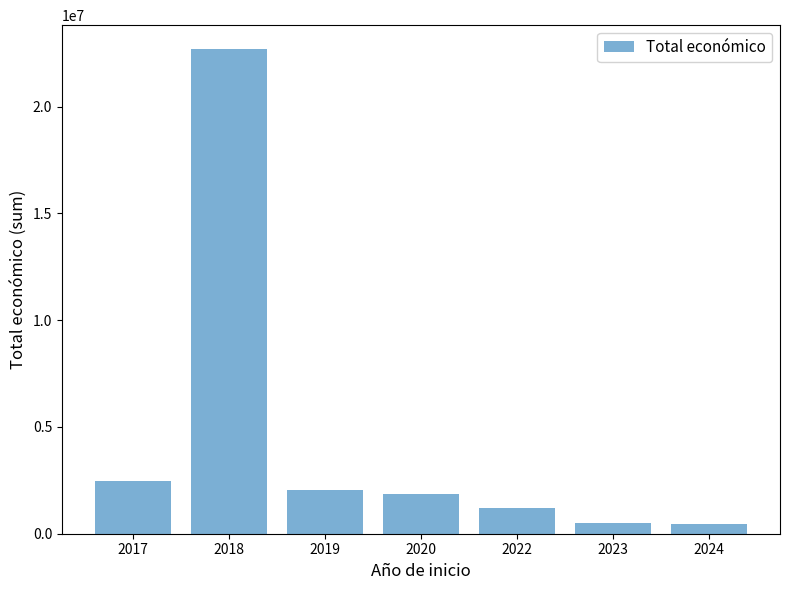

The value at 2018 is 22675263. True or false?

True